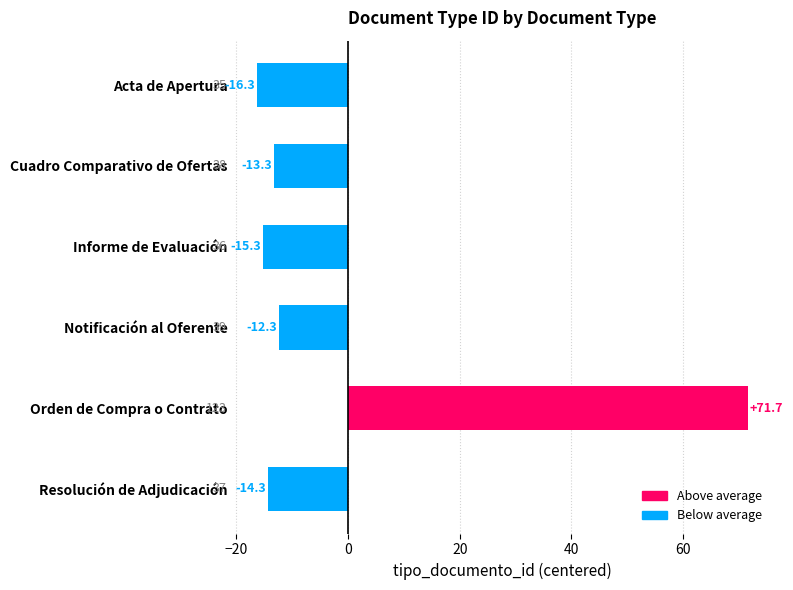

What is the change in value from Cuadro Comparativo de Ofertas to Notificación al Oferente?

+1.0